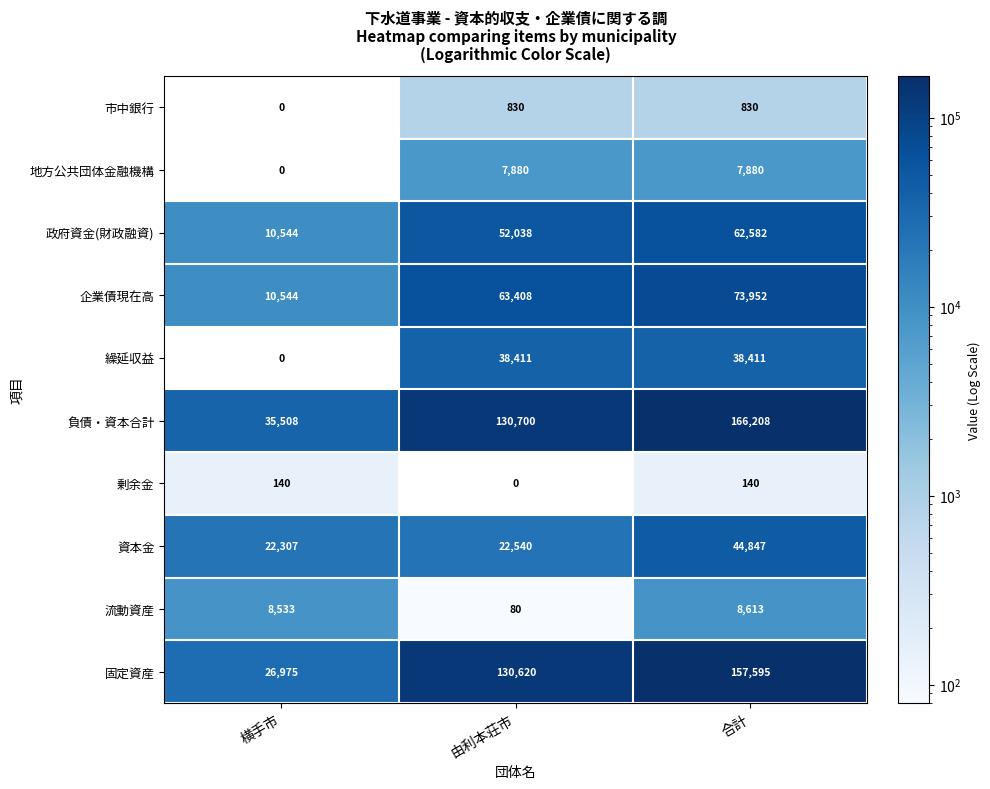

Is the value of 資本金 at 合計 greater than the value of 固定資産 at 合計?

No